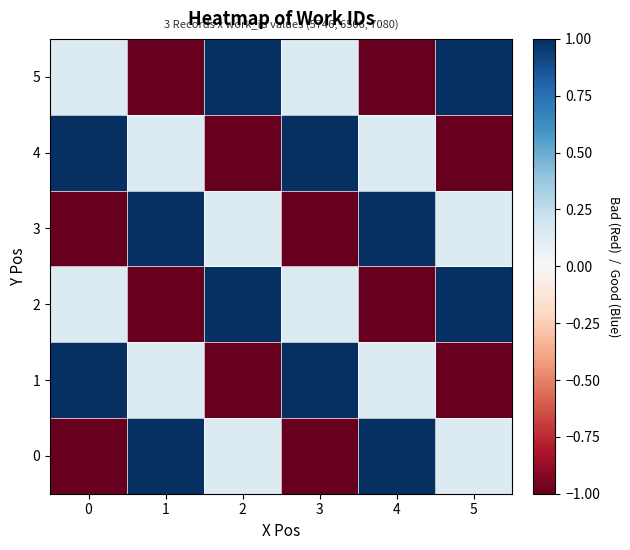

What is the total value across all series at 2?

0.3